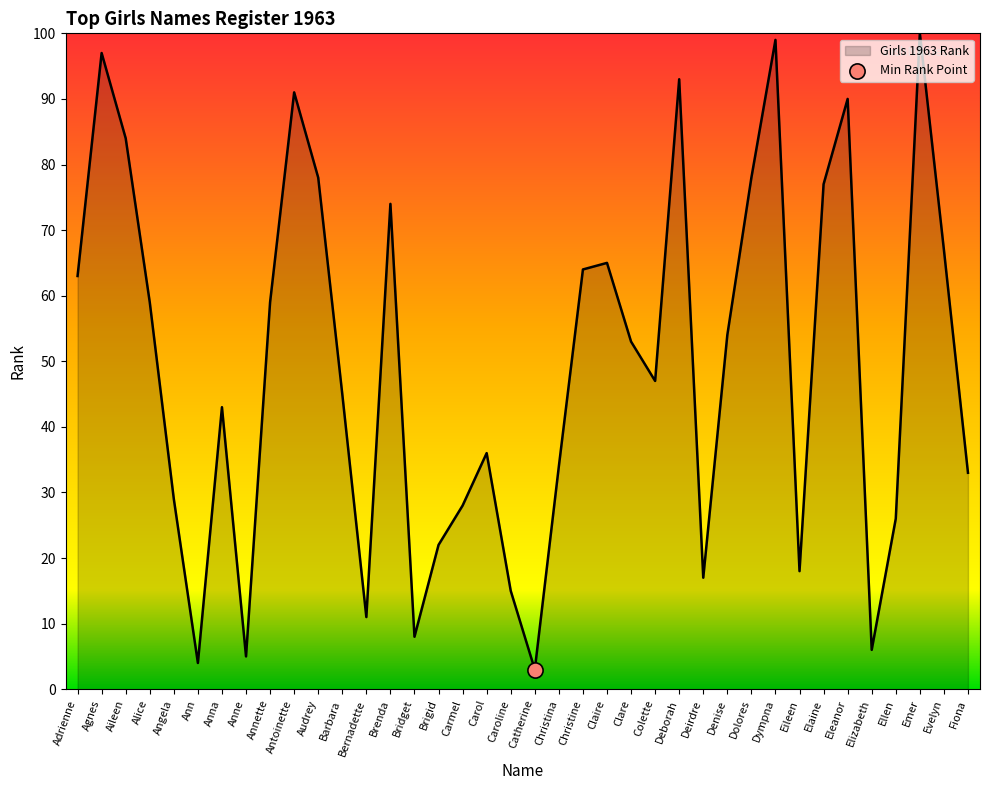

What is the change in value from Aileen to Bernadette?

-73